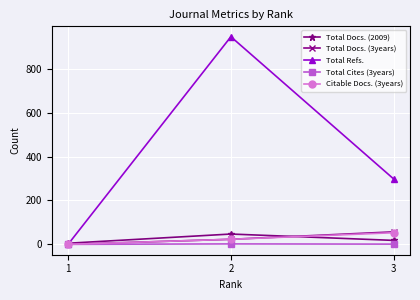

How many distinct data groups are displayed?

5